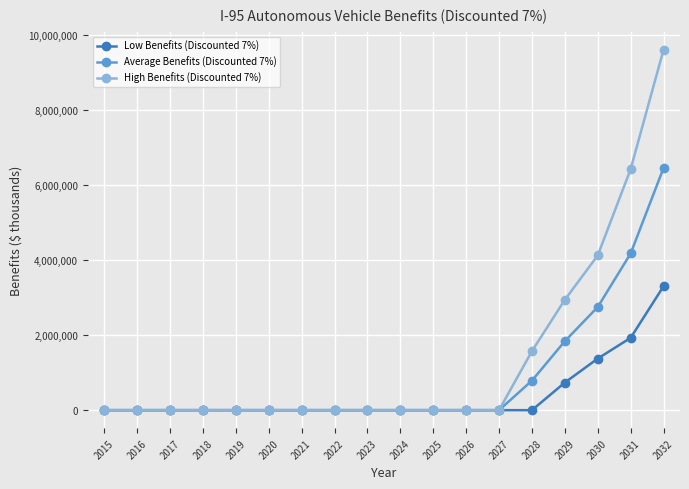

Is it true that Average Benefits (Discounted 7%) equals 3594081 at 2017?

False